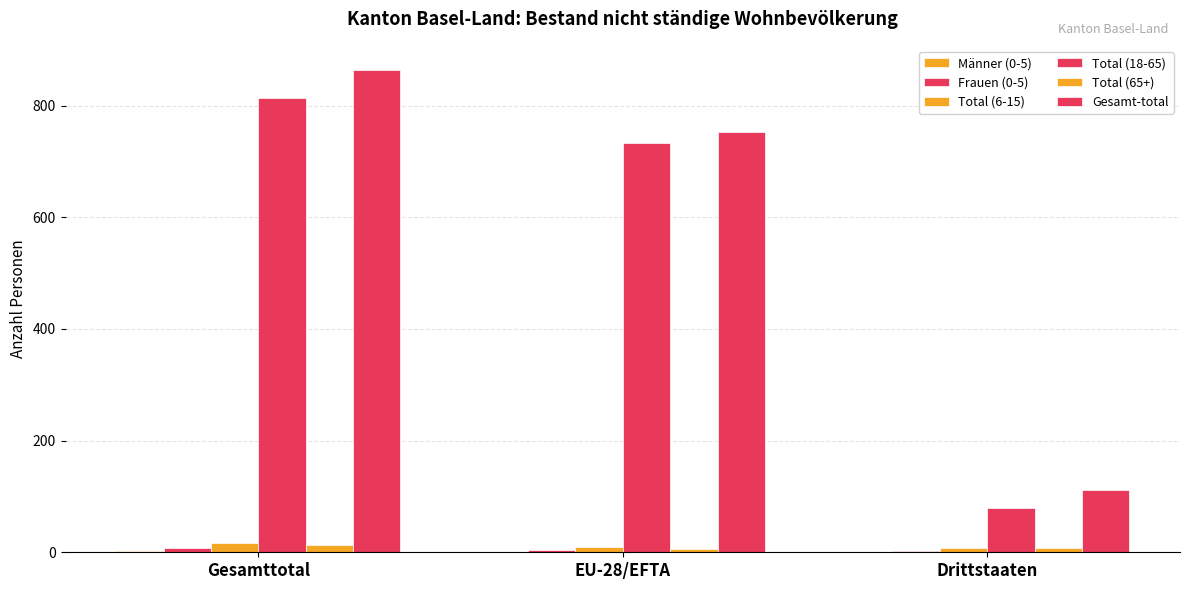

Count the Total (18-65) values in the range 80 to 813.

3